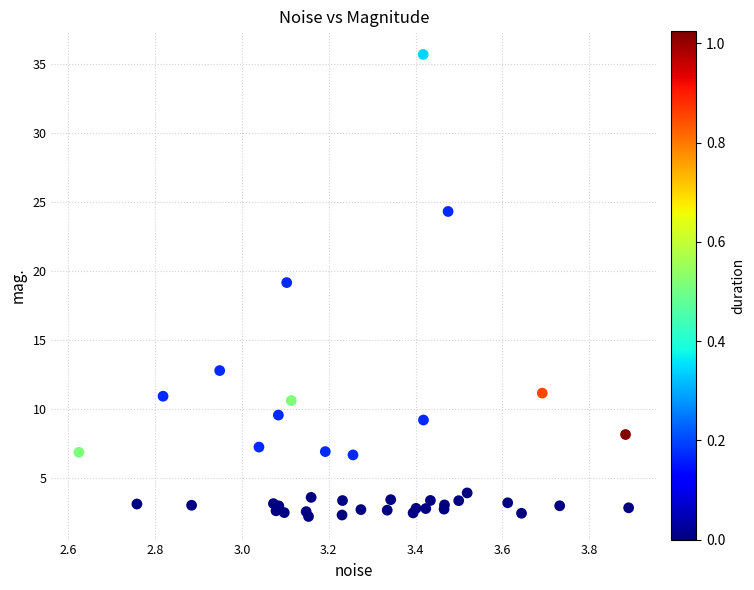

What Y value in the scatter plot is closest to 18?

19.1